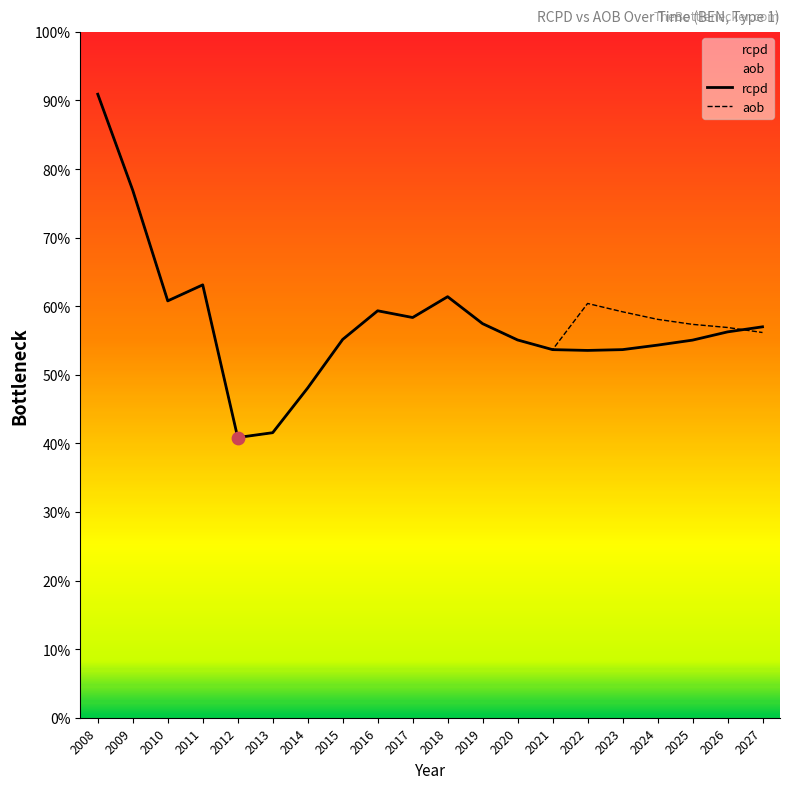

Which series has the widest spread of Y values?

rcpd